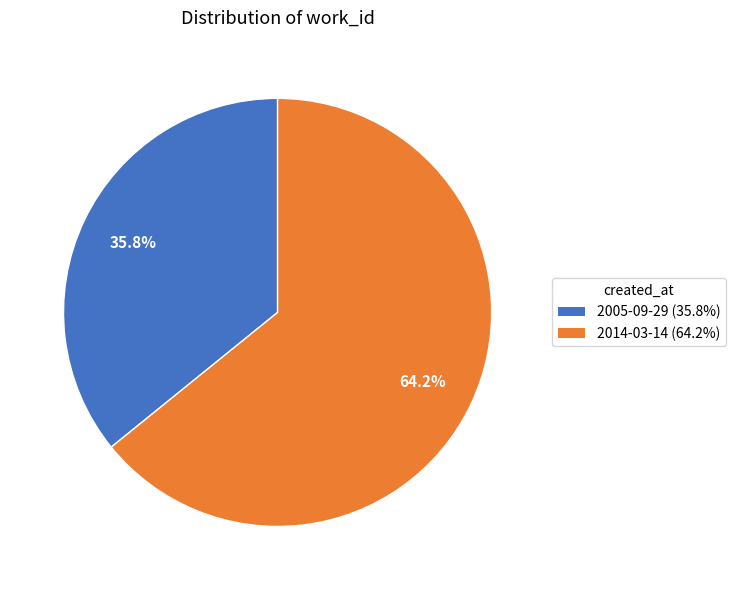

Does 2014-03-14 account for over 50% of the chart?

Yes